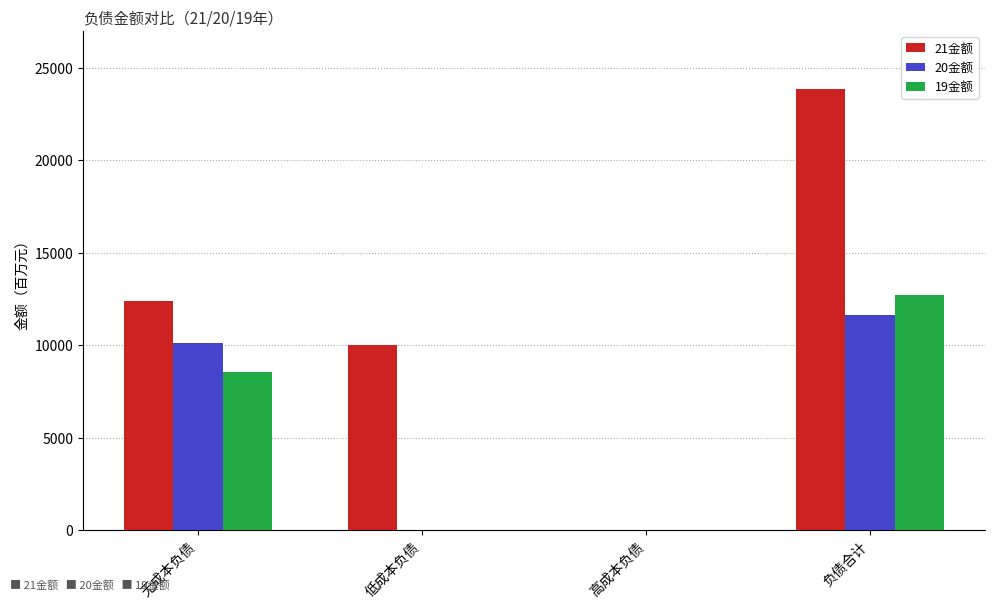

At which label is 21金额 closest to 11927?

无成本负债